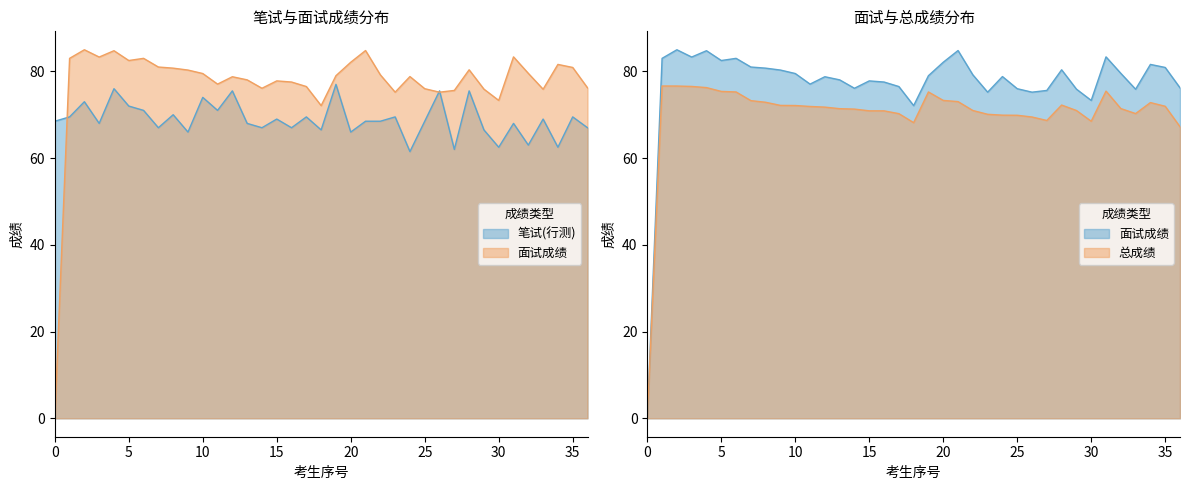

At which category is the sum across all series the highest?

卢忠君